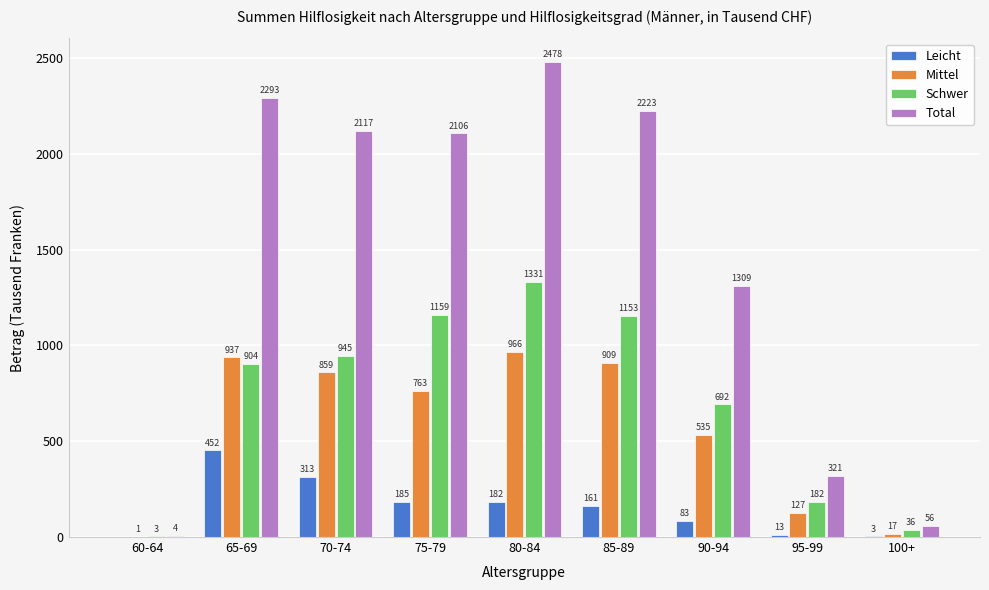

What is the average value of the Total series?

1434